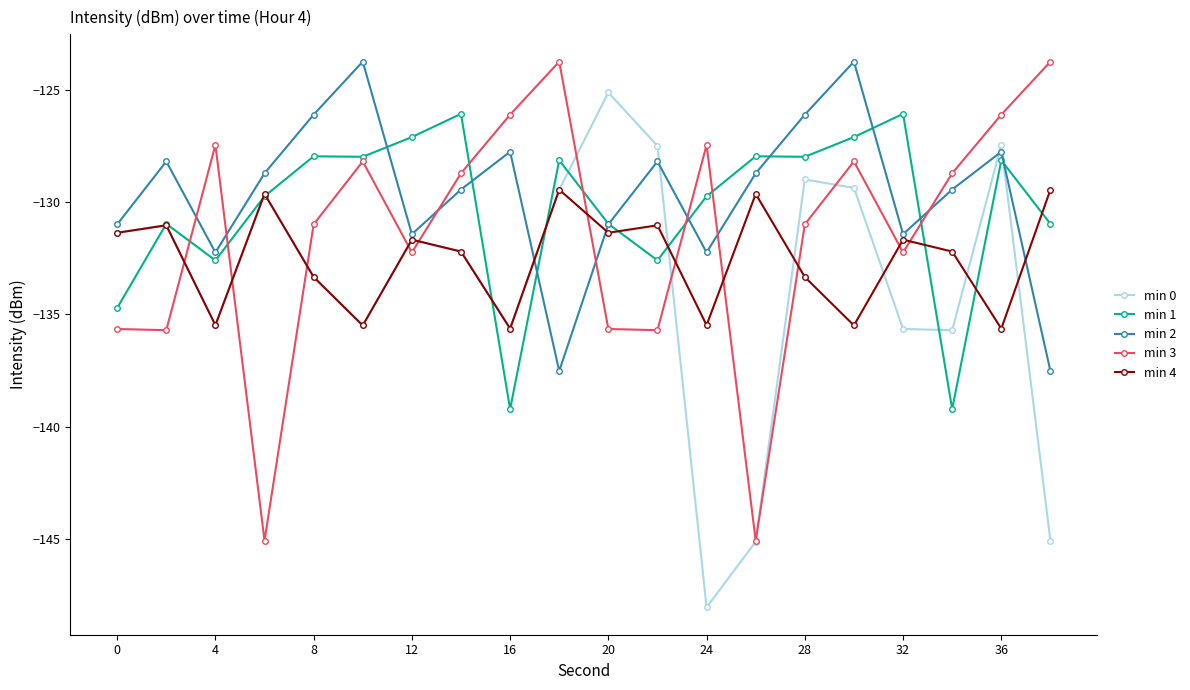

What is the smallest value displayed?

-148.0